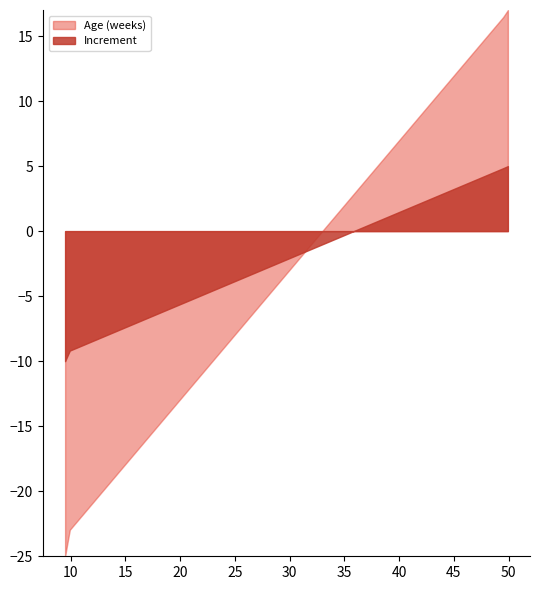

True or false: Value and Age (weeks) intersect in this chart.

False